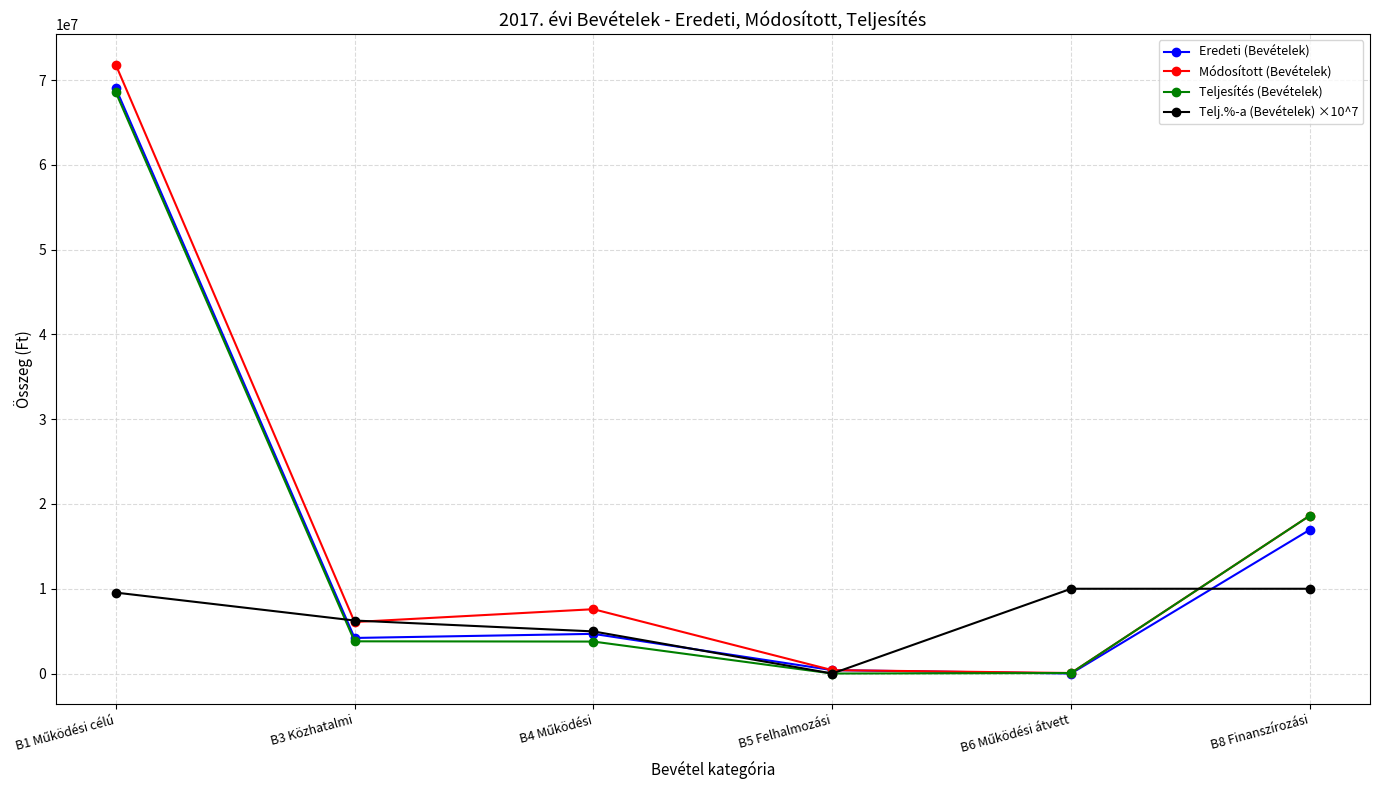

What is the greatest value displayed?

71825813